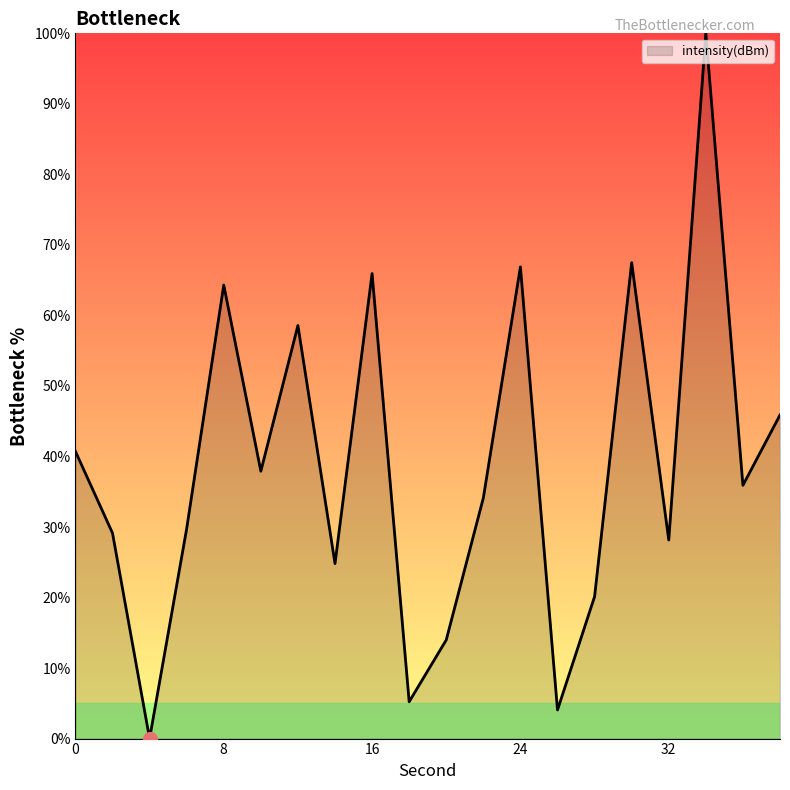

How many lines are shown in the chart?

1